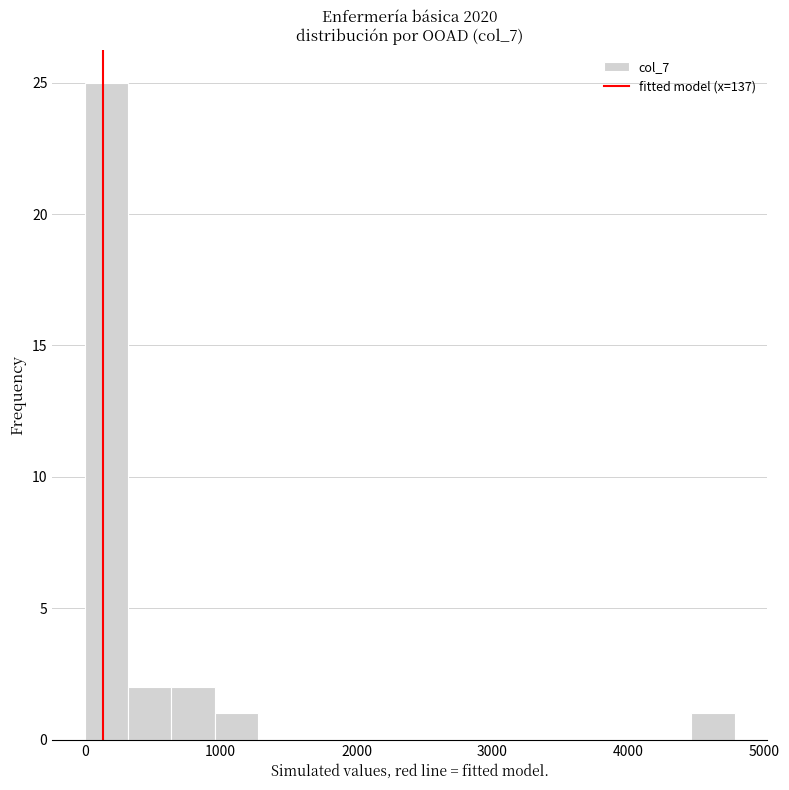

Read against the x-axis, roughly where is the centre of the tallest bar?

200